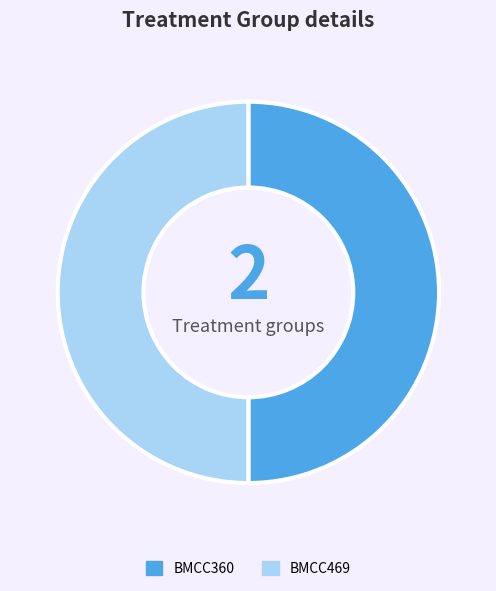

True or false: BMCC360 accounts for 55% of the total.

False